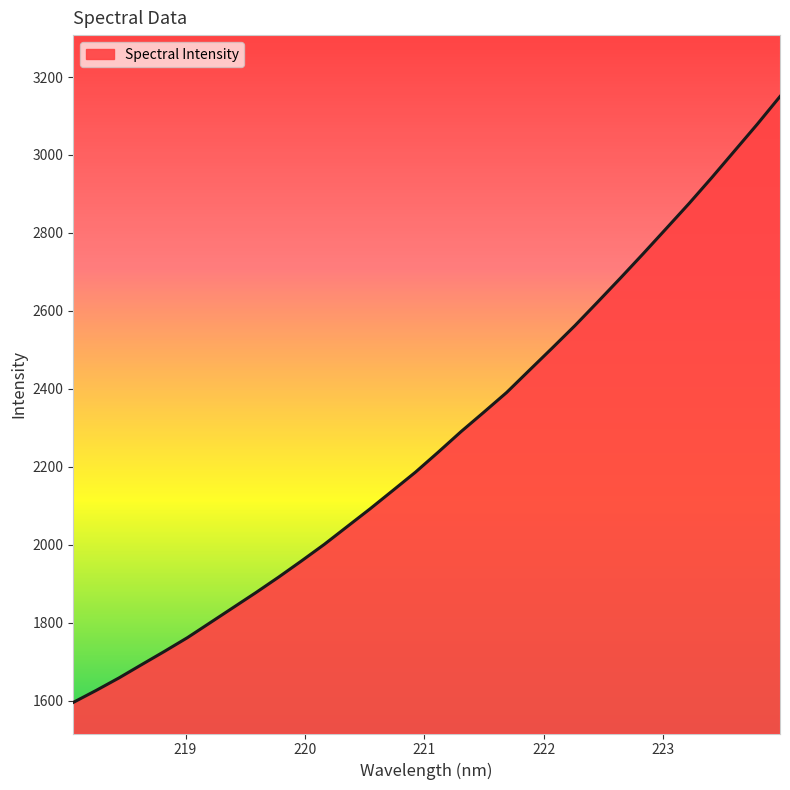

What is the difference between the maximum and second lowest values?

1523.9